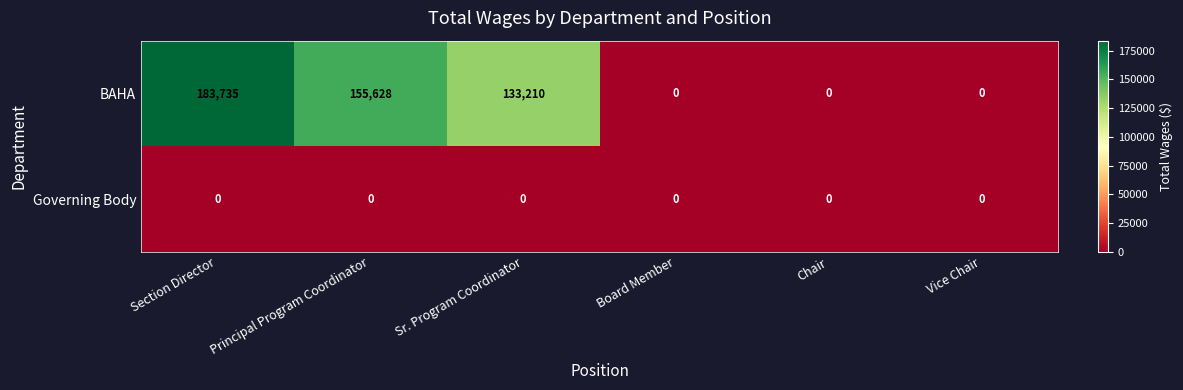

Reading right to left, what are all the values shown in this chart?

BAHA: Vice Chair=0	Chair=0	Board Member=0	Sr. Program Coordinator=133210	Principal Program Coordinator=155628	Section Director=183735
Governing Body: Vice Chair=0	Chair=0	Board Member=0	Sr. Program Coordinator=0	Principal Program Coordinator=0	Section Director=0